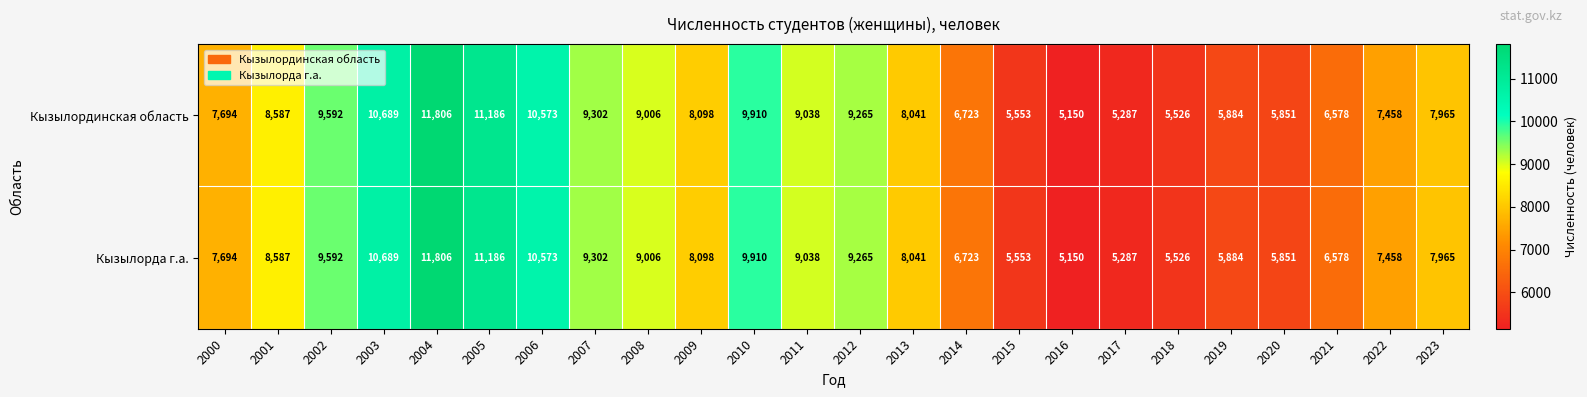

What is the sum of all Кызылординская область values?

194762